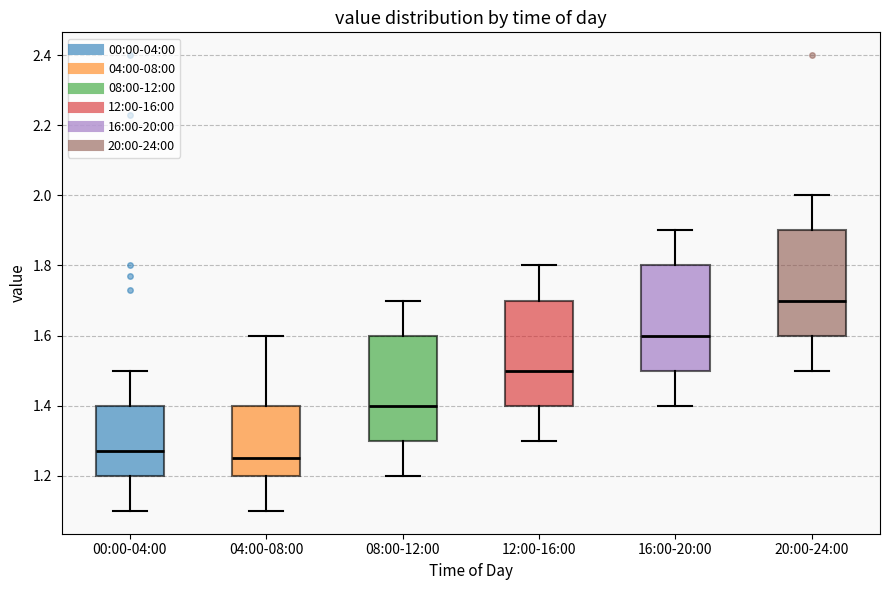

Which box has the lowest median line?

04:00-08:00